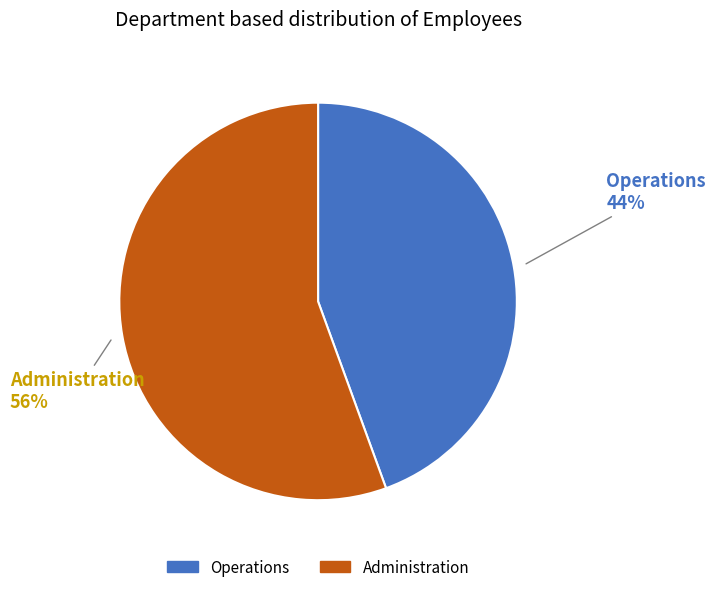

To the nearest percent, what portion does Operations represent?

44%